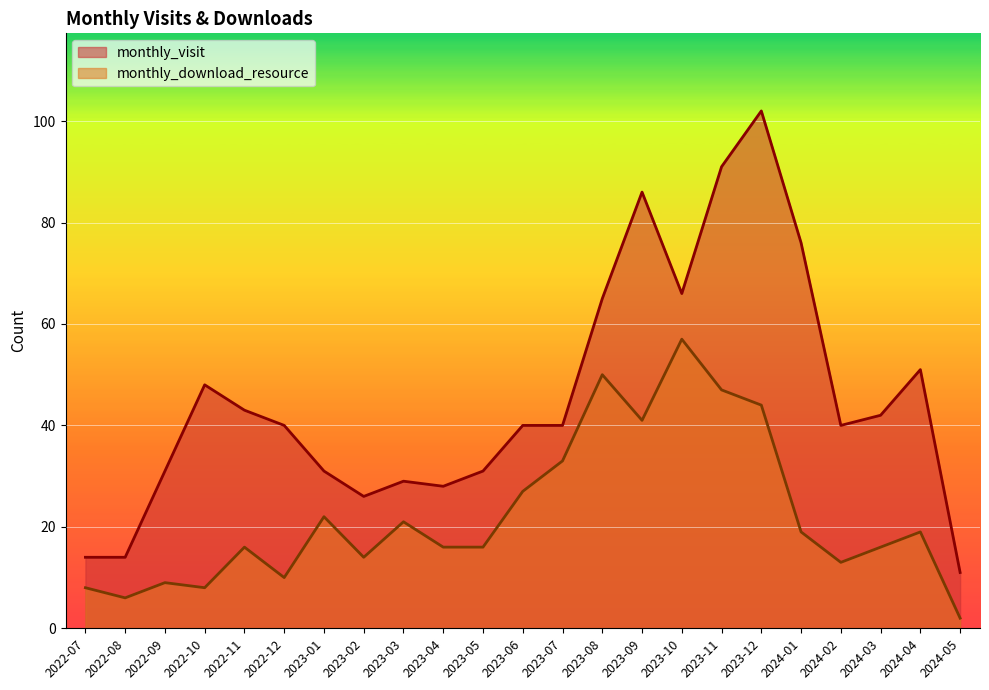

Reading right to left, what are all the values shown in this chart?

monthly_visit: 11	51	42	40	76	102	91	66	86	65	40	40	31	28	29	26	31	40	43	48	31	14	14
monthly_download_resource: 2	19	16	13	19	44	47	57	41	50	33	27	16	16	21	14	22	10	16	8	9	6	8